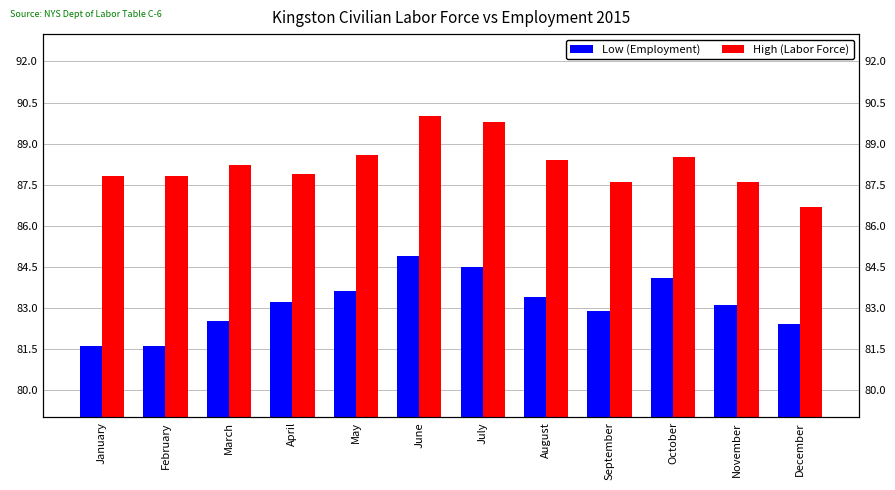

What is the approximate value of Low (Employment) at July?

84.5